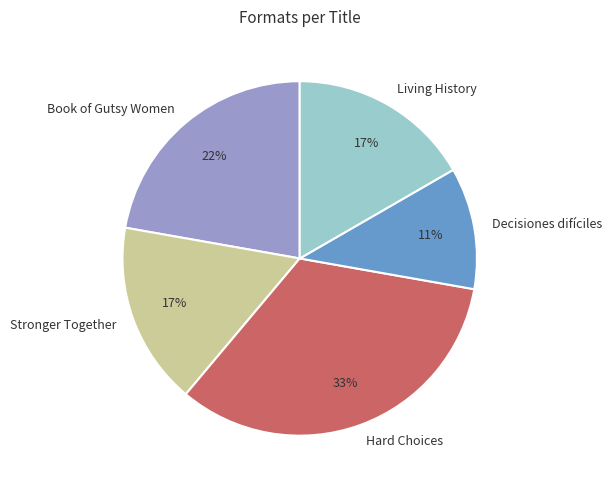

Do Book of Gutsy Women and Decisiones difíciles together represent more than half of the pie?

No